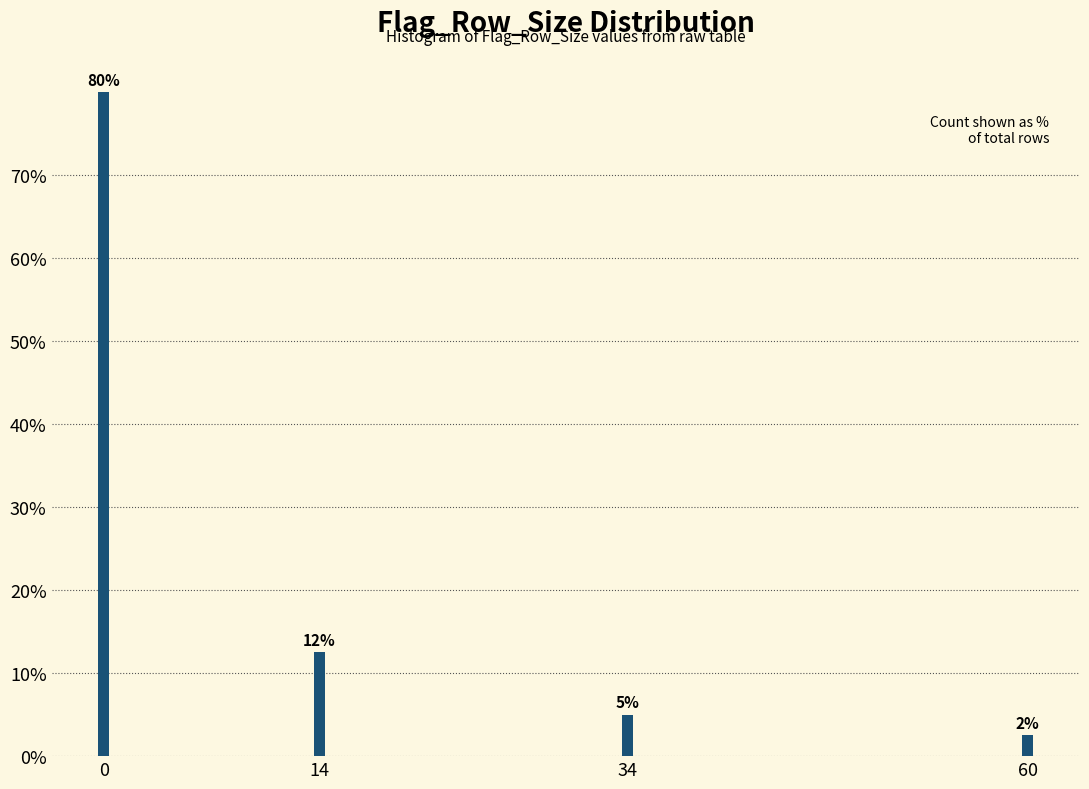

The value at 34 is 1.1. True or false?

False